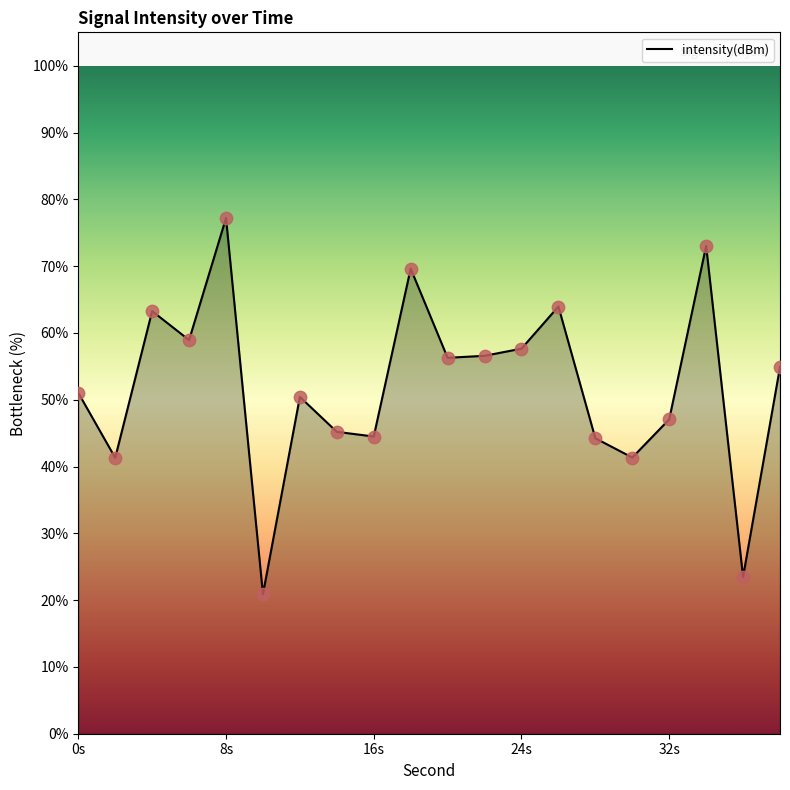

What is the difference between the maximum and minimum values?

56.3